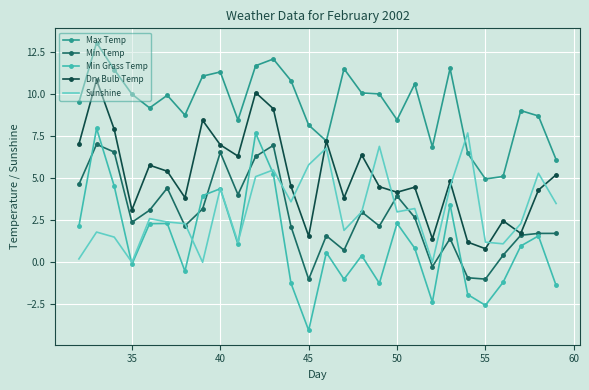

What is the maximum value shown in the chart?

13.1